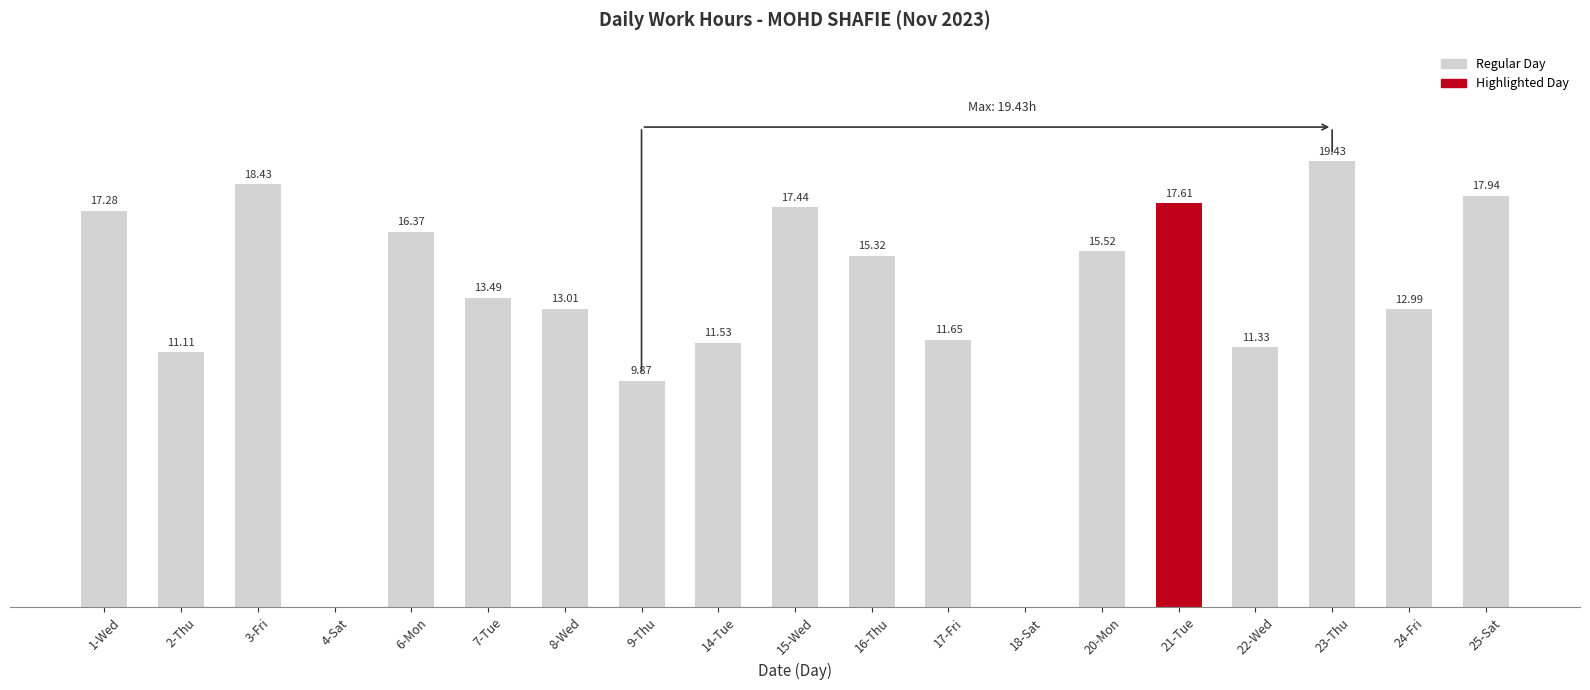

Between 4-Sat and 15-Wed, which is larger?

15-Wed